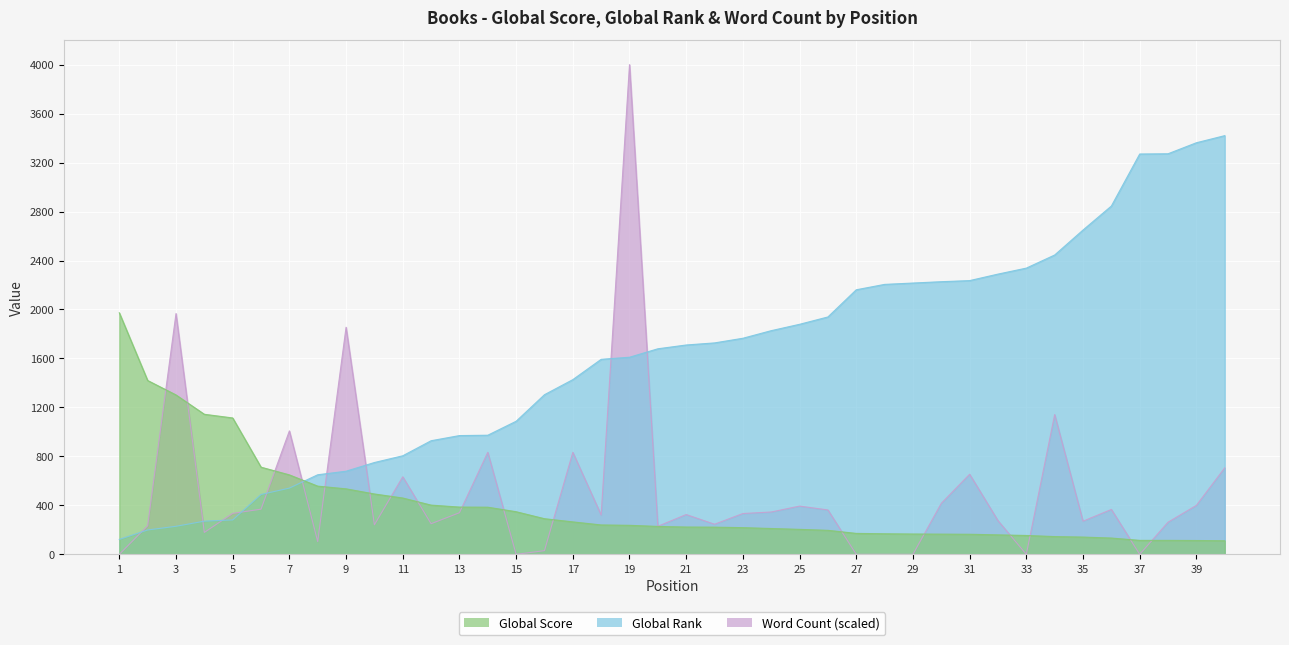

List the labels in order of Global Rank value, largest first.

40, 39, 38, 37, 36, 35, 34, 33, 32, 31, 30, 29, 28, 27, 26, 25, 24, 23, 22, 21, 20, 19, 18, 17, 16, 15, 14, 13, 12, 11, 10, 9, 8, 7, 6, 5, 4, 3, 2, 1